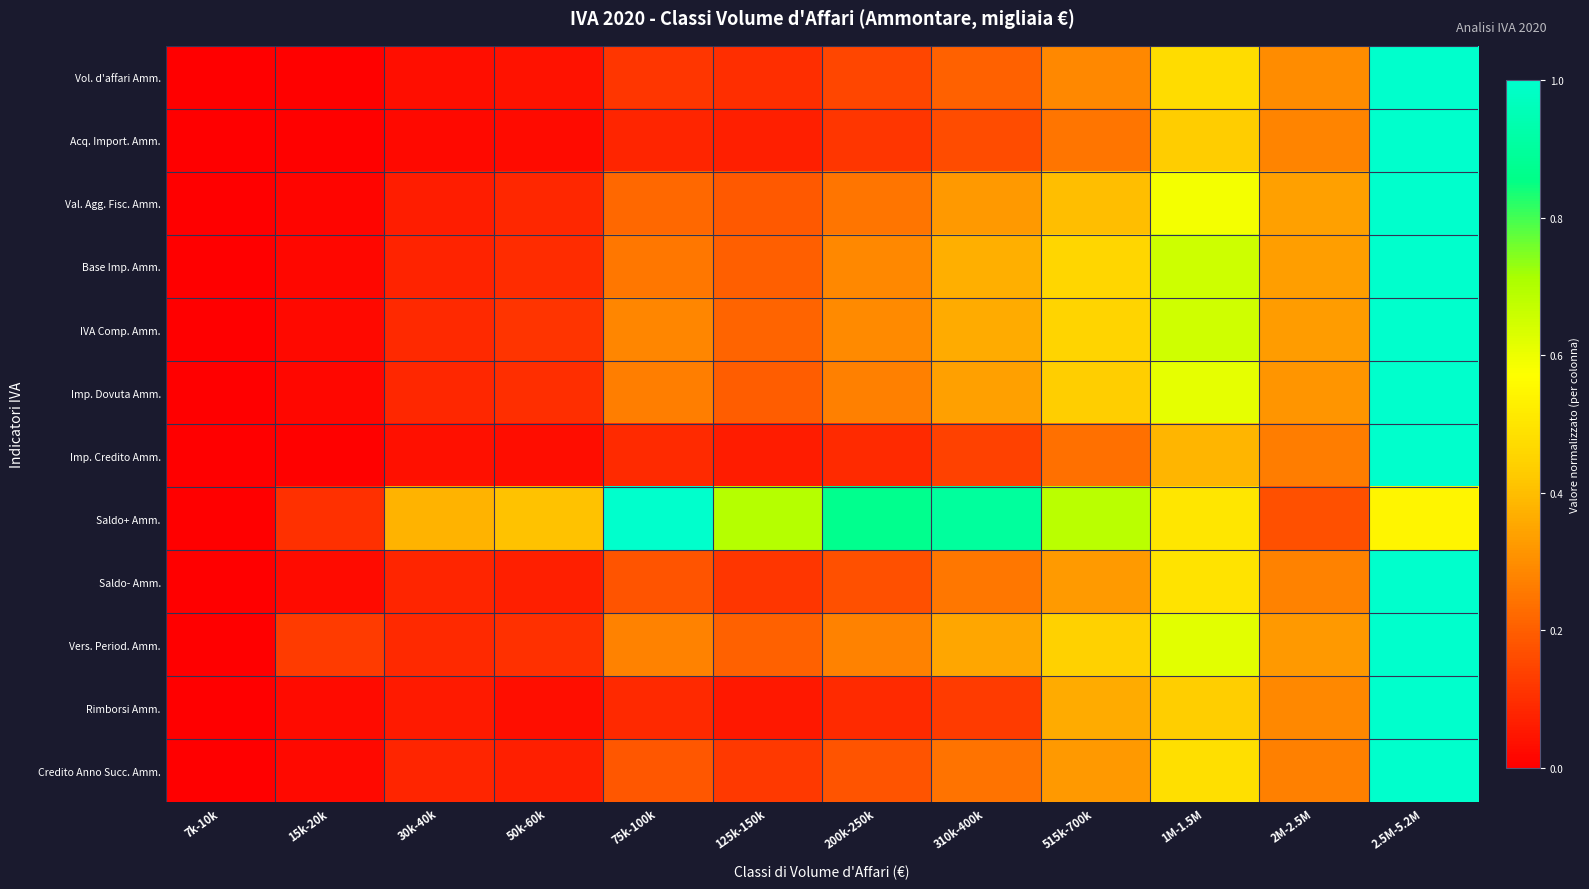

Reading right to left, extract all data points from this chart.

Vol. d'affari Amm.: 2.5M-5.2M=1.0	2M-2.5M=0.3	1M-1.5M=0.5	515k-700k=0.3	310k-400k=0.2	200k-250k=0.1	125k-150k=0.1	75k-100k=0.1	50k-60k=0.0	30k-40k=0.0	15k-20k=0.0	7k-10k=0.0
Acq. Import. Amm.: 2.5M-5.2M=1.0	2M-2.5M=0.3	1M-1.5M=0.4	515k-700k=0.2	310k-400k=0.2	200k-250k=0.1	125k-150k=0.1	75k-100k=0.1	50k-60k=0.0	30k-40k=0.0	15k-20k=0.0	7k-10k=0.0
Val. Agg. Fisc. Amm.: 2.5M-5.2M=1.0	2M-2.5M=0.3	1M-1.5M=0.6	515k-700k=0.4	310k-400k=0.3	200k-250k=0.2	125k-150k=0.2	75k-100k=0.2	50k-60k=0.1	30k-40k=0.1	15k-20k=0.0	7k-10k=0.0
Base Imp. Amm.: 2.5M-5.2M=1.0	2M-2.5M=0.3	1M-1.5M=0.7	515k-700k=0.5	310k-400k=0.4	200k-250k=0.3	125k-150k=0.2	75k-100k=0.3	50k-60k=0.1	30k-40k=0.1	15k-20k=0.0	7k-10k=0.0
IVA Comp. Amm.: 2.5M-5.2M=1.0	2M-2.5M=0.3	1M-1.5M=0.7	515k-700k=0.5	310k-400k=0.4	200k-250k=0.3	125k-150k=0.2	75k-100k=0.3	50k-60k=0.1	30k-40k=0.1	15k-20k=0.0	7k-10k=0.0
Imp. Dovuta Amm.: 2.5M-5.2M=1.0	2M-2.5M=0.3	1M-1.5M=0.6	515k-700k=0.4	310k-400k=0.3	200k-250k=0.3	125k-150k=0.2	75k-100k=0.3	50k-60k=0.1	30k-40k=0.1	15k-20k=0.0	7k-10k=0.0
Imp. Credito Amm.: 2.5M-5.2M=1.0	2M-2.5M=0.3	1M-1.5M=0.4	515k-700k=0.2	310k-400k=0.1	200k-250k=0.1	125k-150k=0.1	75k-100k=0.1	50k-60k=0.0	30k-40k=0.0	15k-20k=0.0	7k-10k=0.0
Saldo+ Amm.: 2.5M-5.2M=0.5	2M-2.5M=0.2	1M-1.5M=0.5	515k-700k=0.7	310k-400k=0.9	200k-250k=0.9	125k-150k=0.7	75k-100k=1.0	50k-60k=0.4	30k-40k=0.4	15k-20k=0.1	7k-10k=0.0
Saldo- Amm.: 2.5M-5.2M=1.0	2M-2.5M=0.3	1M-1.5M=0.5	515k-700k=0.3	310k-400k=0.3	200k-250k=0.2	125k-150k=0.1	75k-100k=0.2	50k-60k=0.1	30k-40k=0.1	15k-20k=0.0	7k-10k=0.0
Vers. Period. Amm.: 2.5M-5.2M=1.0	2M-2.5M=0.3	1M-1.5M=0.6	515k-700k=0.4	310k-400k=0.4	200k-250k=0.3	125k-150k=0.2	75k-100k=0.3	50k-60k=0.1	30k-40k=0.1	15k-20k=0.1	7k-10k=0.0
Rimborsi Amm.: 2.5M-5.2M=1.0	2M-2.5M=0.3	1M-1.5M=0.4	515k-700k=0.4	310k-400k=0.1	200k-250k=0.1	125k-150k=0.1	75k-100k=0.1	50k-60k=0.0	30k-40k=0.1	15k-20k=0.0	7k-10k=0.0
Credito Anno Succ. Amm.: 2.5M-5.2M=1.0	2M-2.5M=0.3	1M-1.5M=0.5	515k-700k=0.3	310k-400k=0.2	200k-250k=0.2	125k-150k=0.1	75k-100k=0.2	50k-60k=0.1	30k-40k=0.1	15k-20k=0.0	7k-10k=0.0